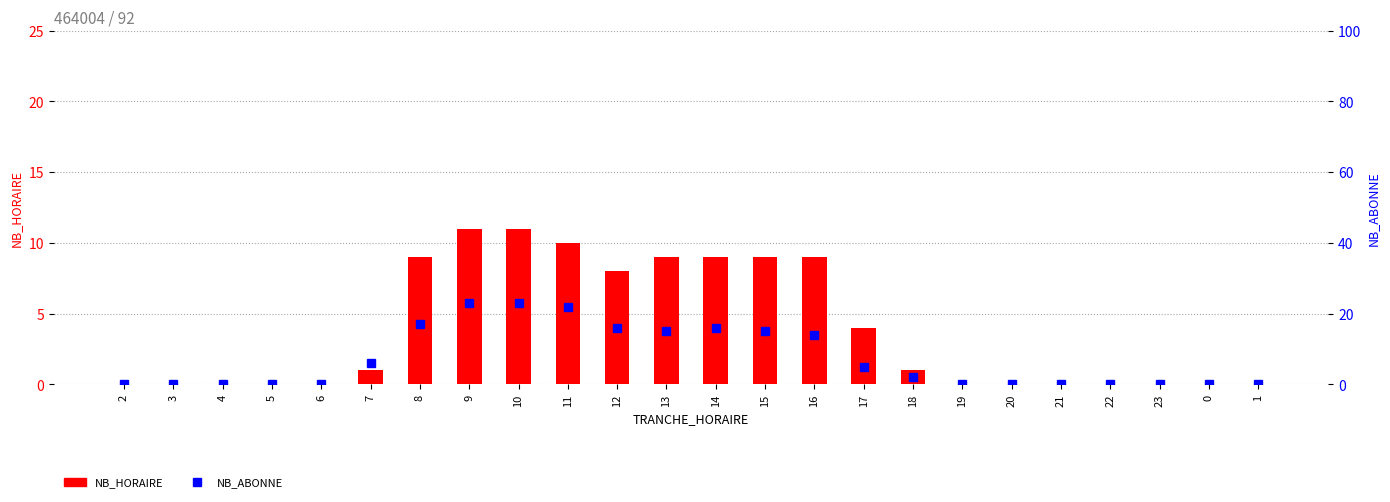

At 2, list the series in order from largest to smallest.

NB_HORAIRE, NB_ABONNE